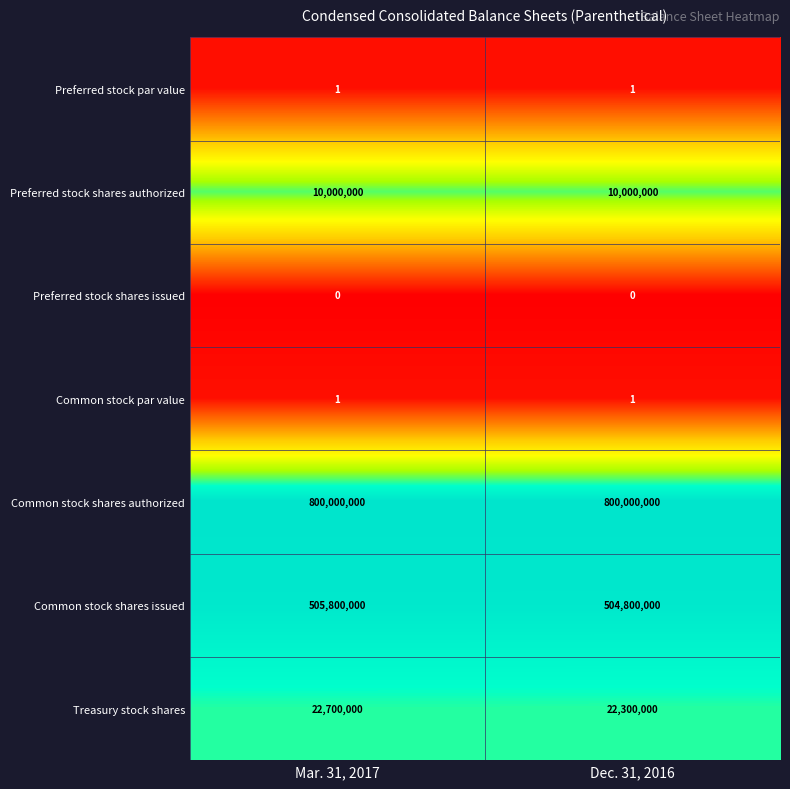

True or false: Preferred stock shares authorized has a value of 6279616 at Dec. 31, 2016.

False